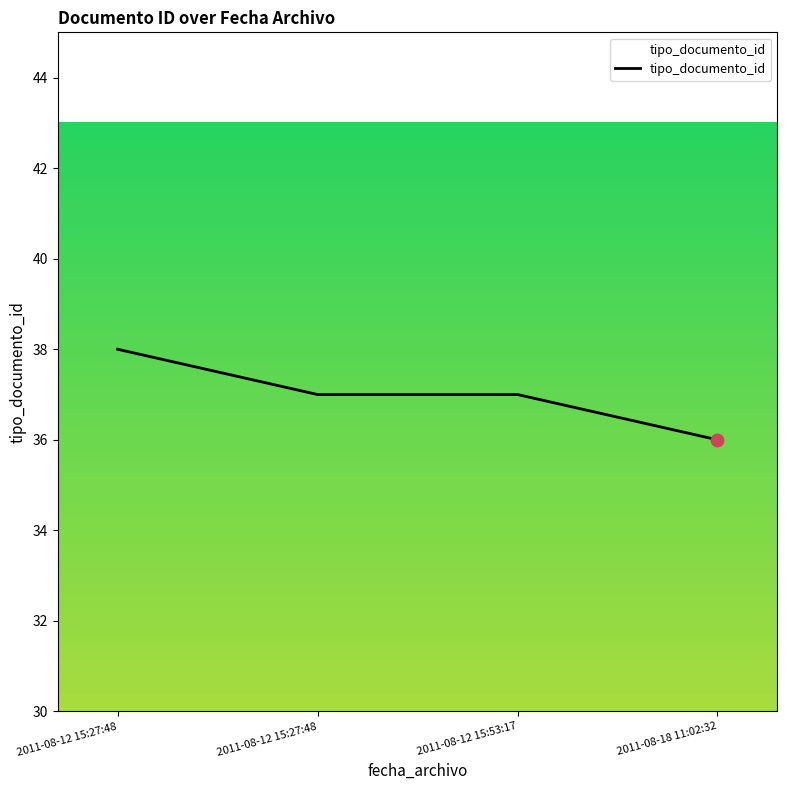

Which has a higher value, 2011-08-12 15:27:48 or 2011-08-12 15:27:48?

2011-08-12 15:27:48